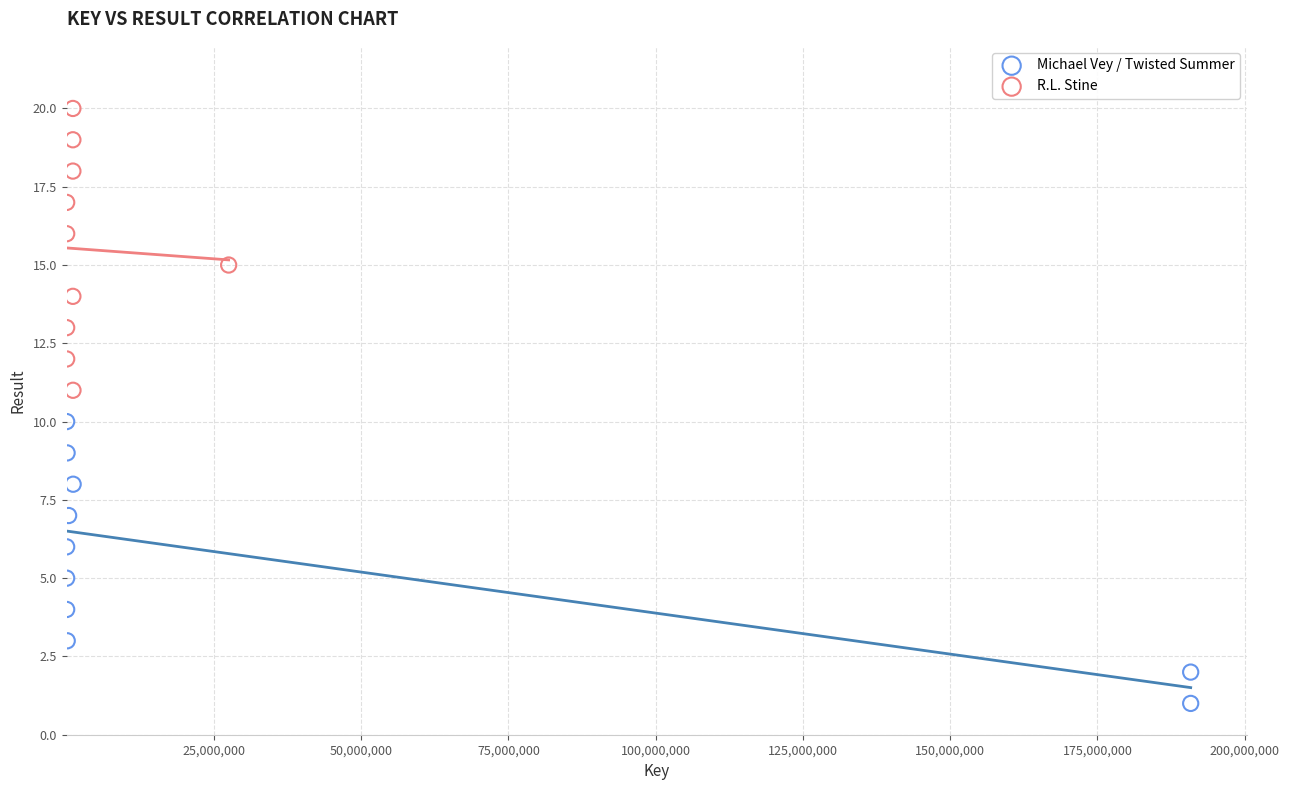

Which series contains the lowest Y value?

Michael Vey / Twisted Summer